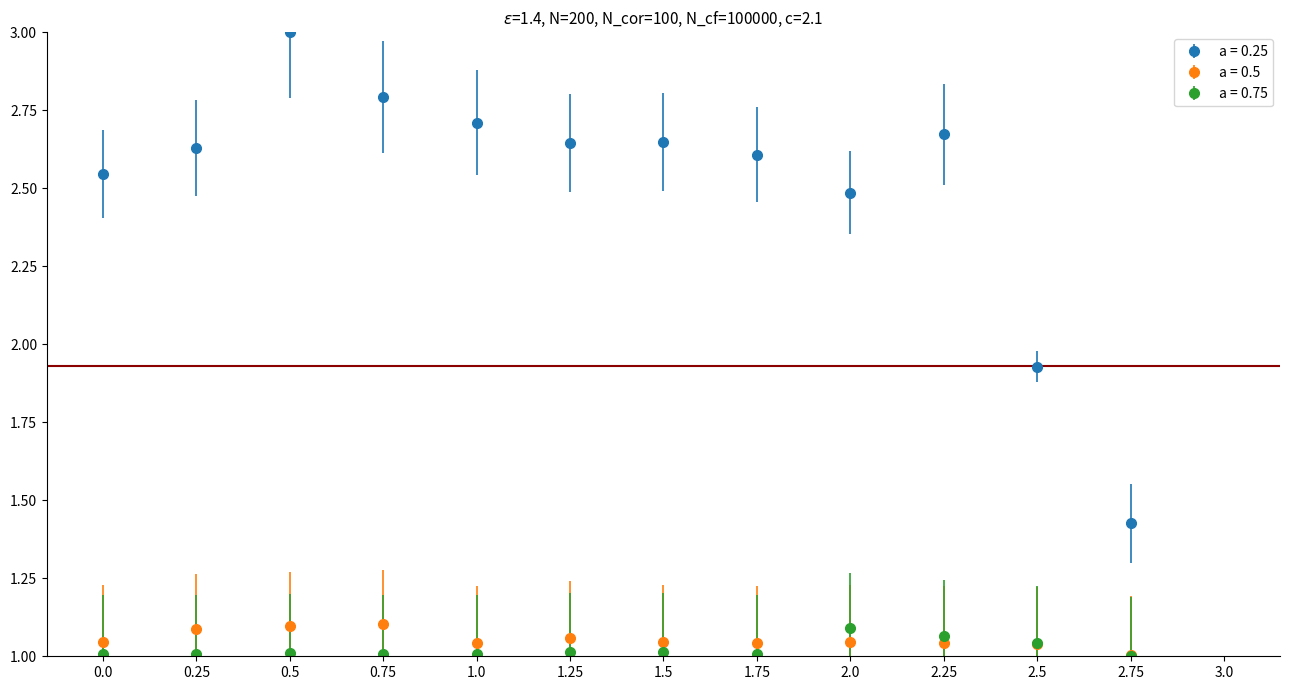

What are all the series names shown in the legend?

a = 0.25, a = 0.5, a = 0.75